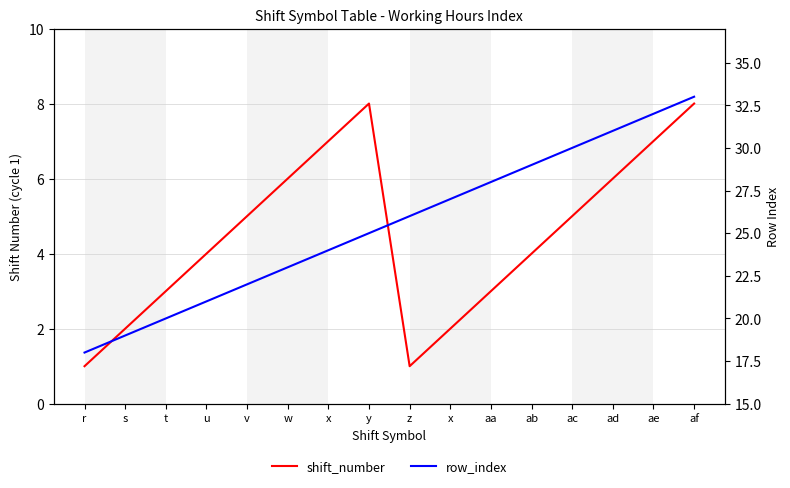

Reading left to right, transcribe all the data shown in this chart.

shift_number: r=1	s=2	t=3	u=4	v=5	w=6	x=7	y=8	z=1	x=2	aa=3	ab=4	ac=5	ad=6	ae=7	af=8
row_index: r=18	s=19	t=20	u=21	v=22	w=23	x=24	y=25	z=26	x=27	aa=28	ab=29	ac=30	ad=31	ae=32	af=33